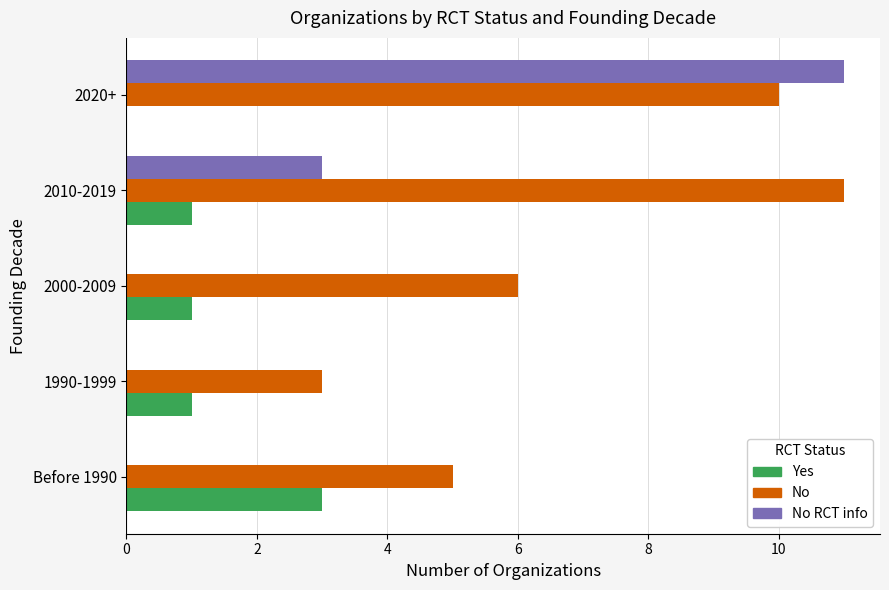

How many categories are shown in the chart?

5